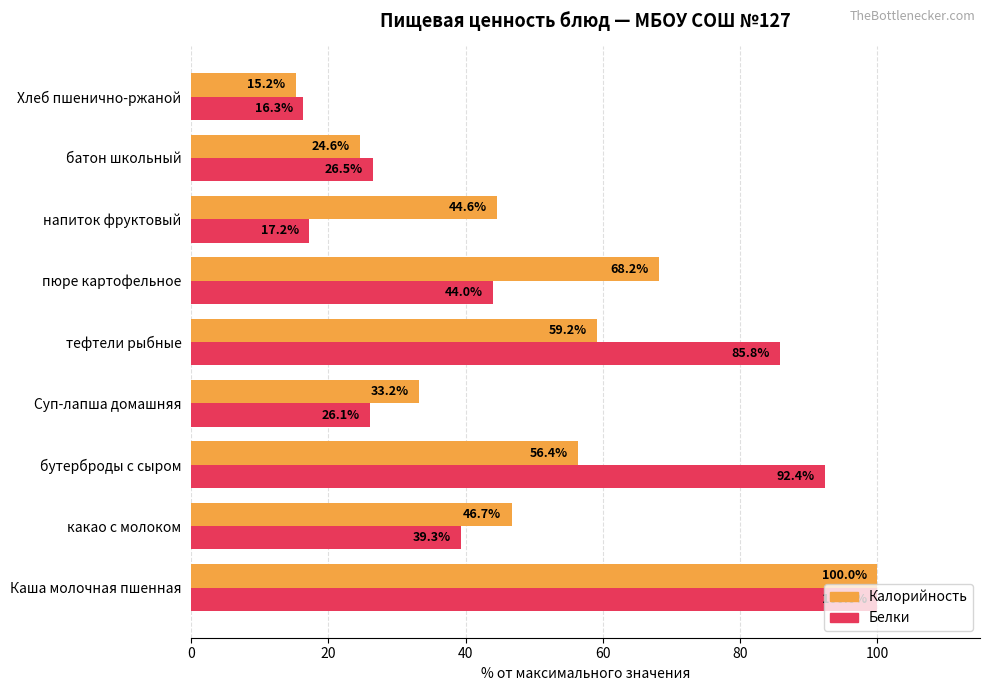

Between батон школьный and Хлеб пшенично-ржаной, which series saw the biggest shift?

Белки